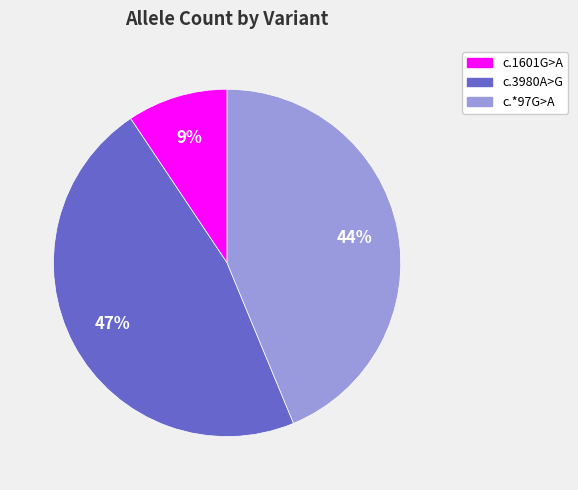

Does any single category account for the majority?

No